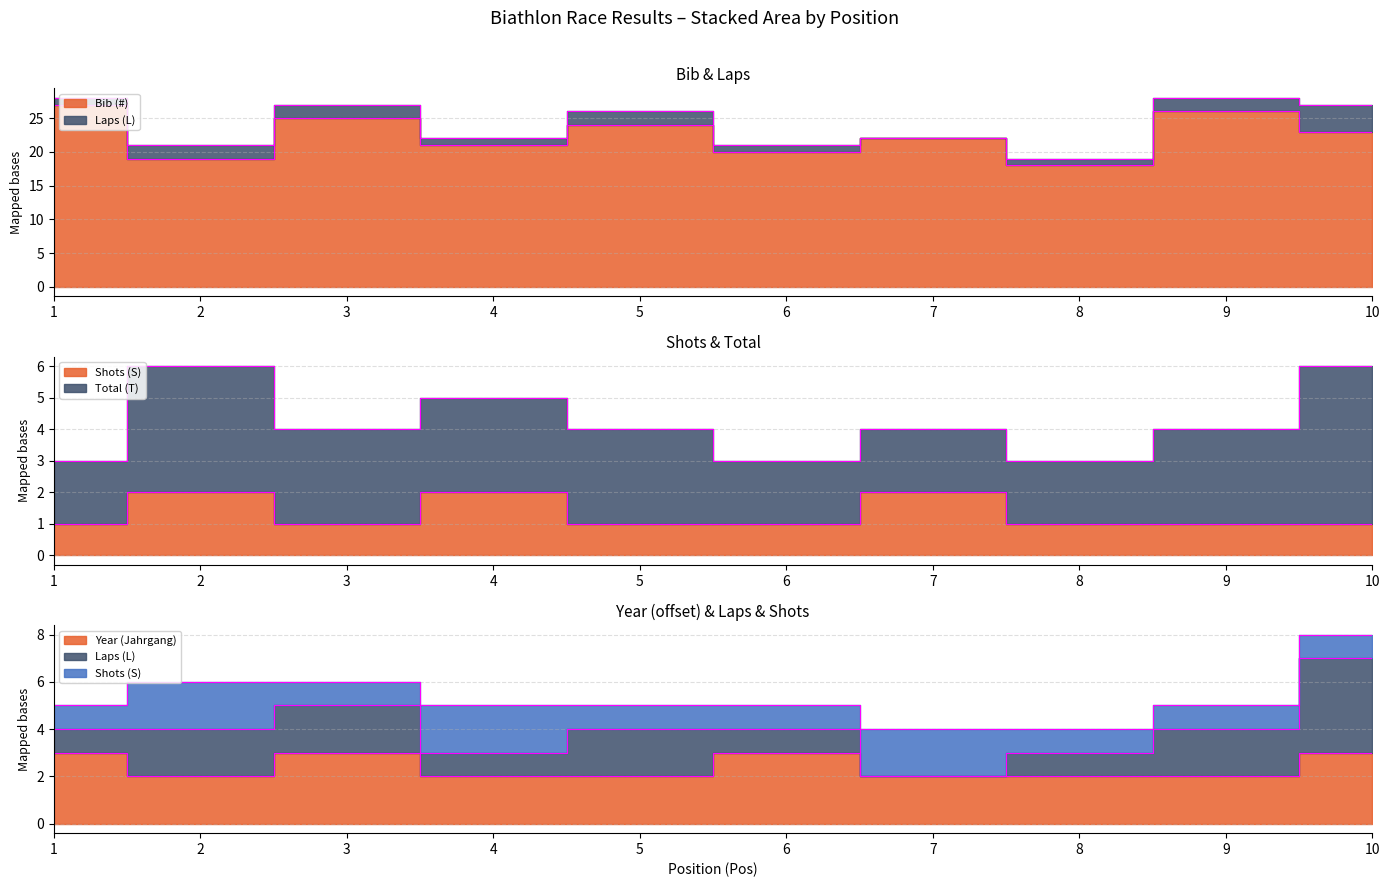

Which category has the lowest value in the Bib (#) series?

8